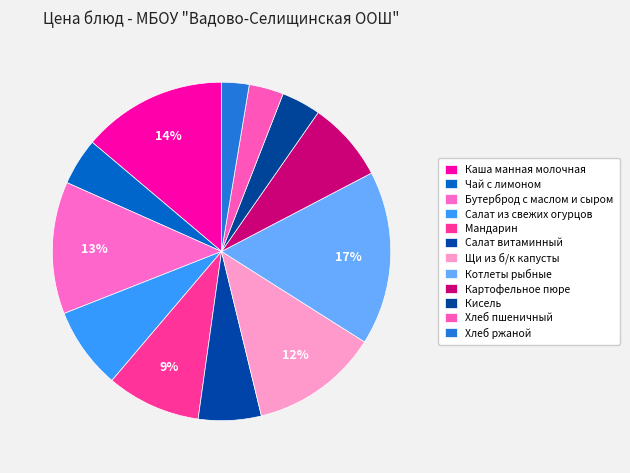

Count the number of slices in the pie.

12